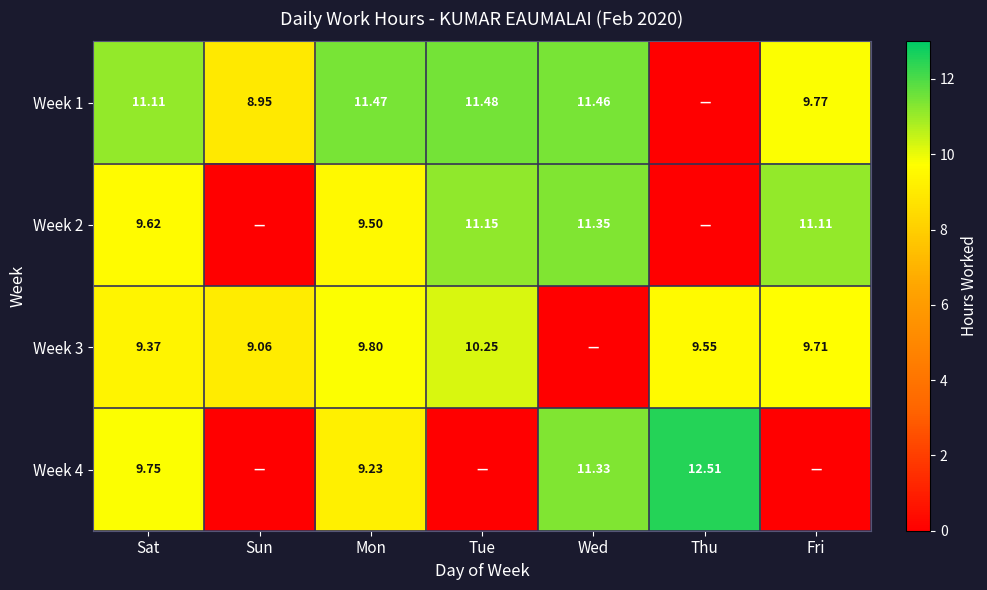

Is the value of Week 4 at Wed greater than the value of Week 2 at Mon?

Yes